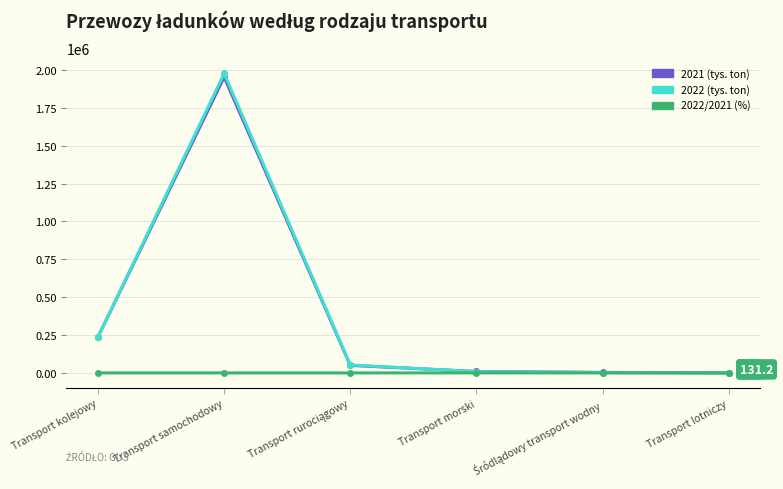

What is the maximum value for 2021 (tys. ton)?

1952465.0